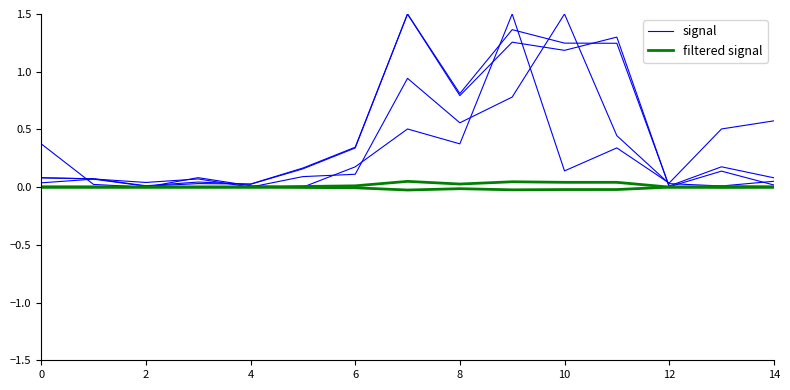

What are all the series names shown in the legend?

signal, filtered signal